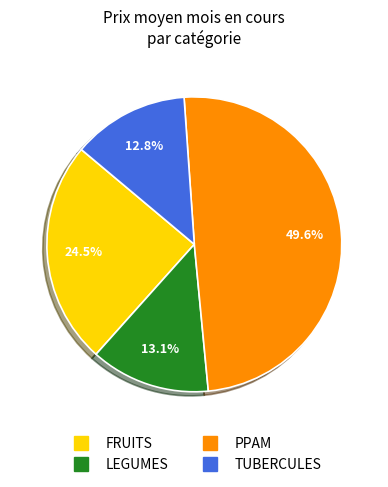

Count the number of slices in the pie.

4